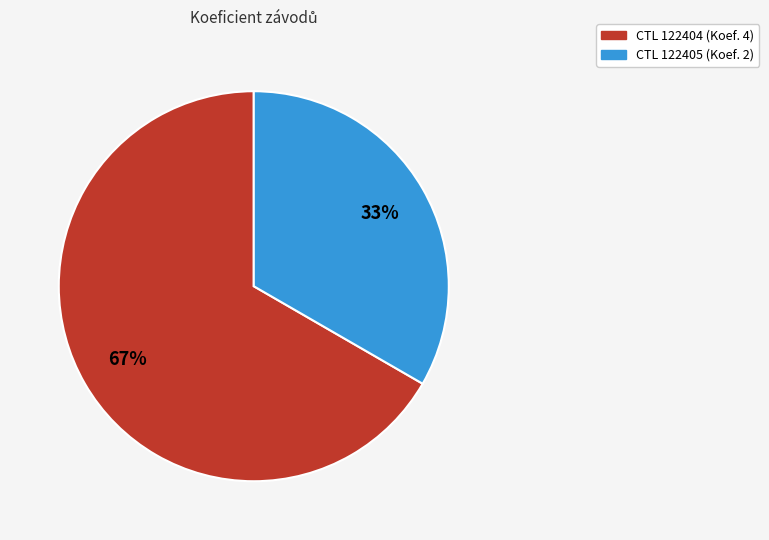

To the nearest percent, what is the average slice percentage?

50%